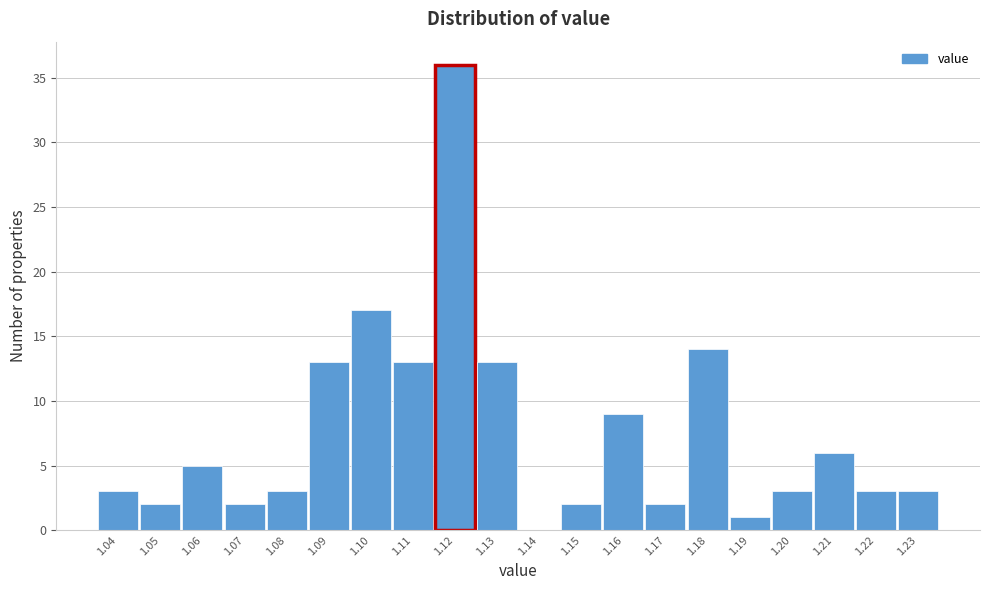

Reading left to right, what are all the values shown in this chart?

1.04=3	1.05=2	1.06=5	1.07=2	1.08=3	1.09=13	1.10=17	1.11=13	1.12=36	1.13=13	1.14=0	1.15=2	1.16=9	1.17=2	1.18=14	1.19=1	1.20=3	1.21=6	1.22=3	1.23=3